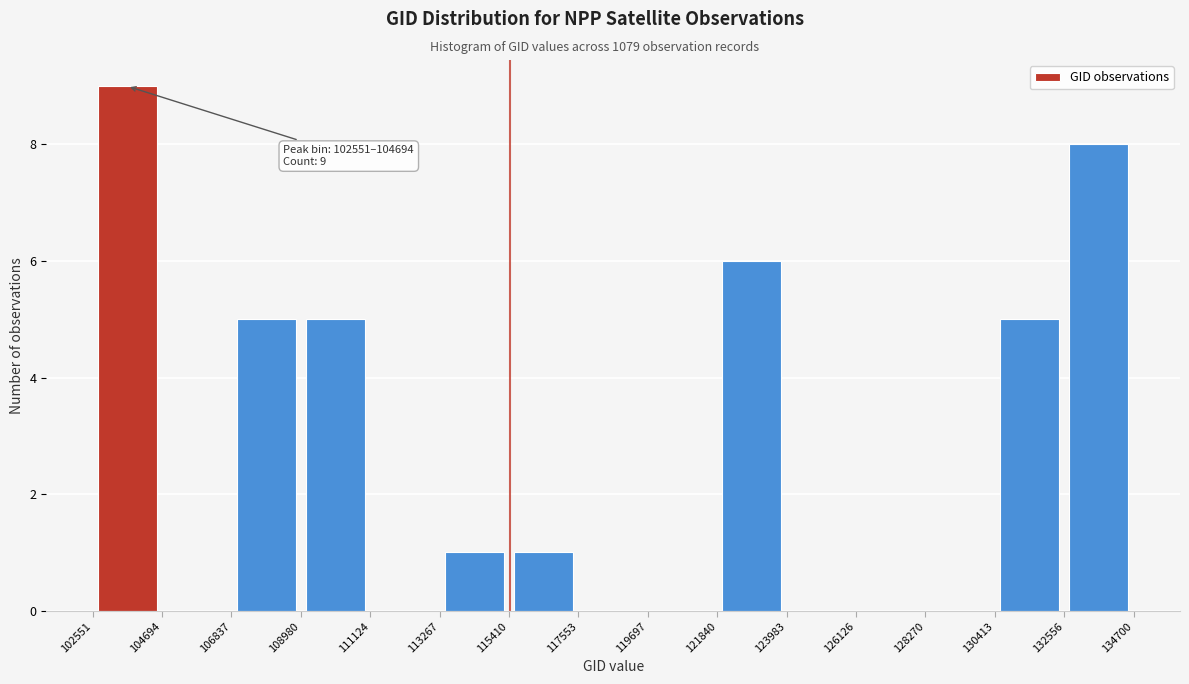

Over which range of the x-axis is the bar tallest?

102551 to 104694